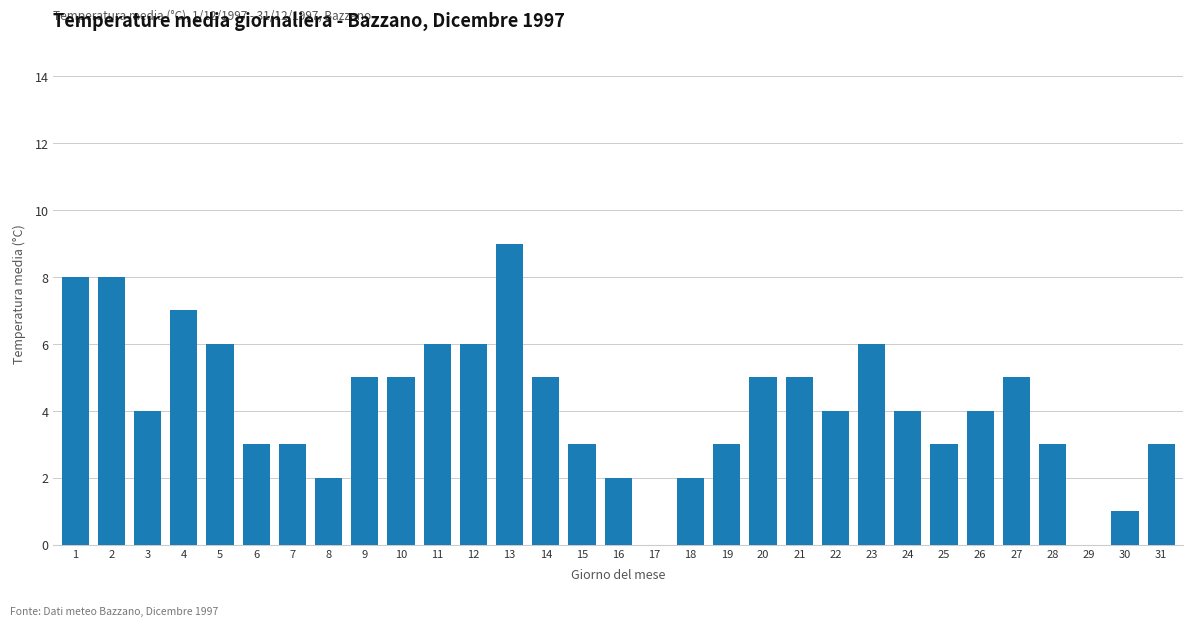

What is the difference between the values at 22 and 31?

1